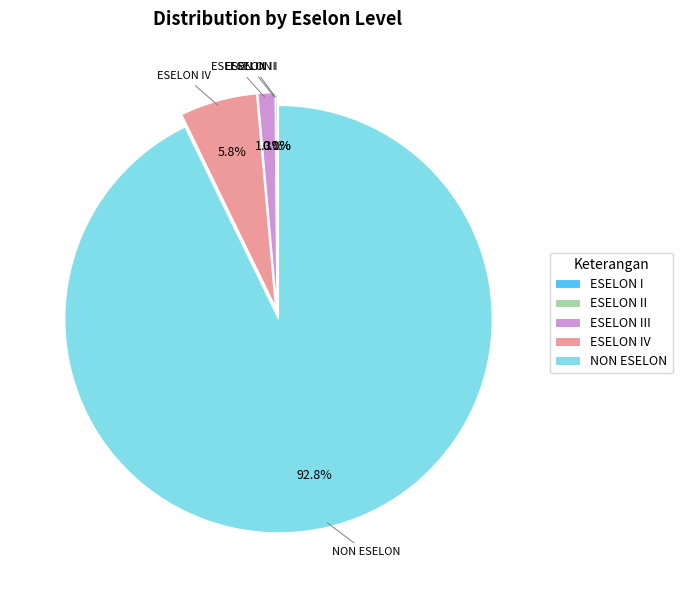

Which category accounts for the majority?

NON ESELON